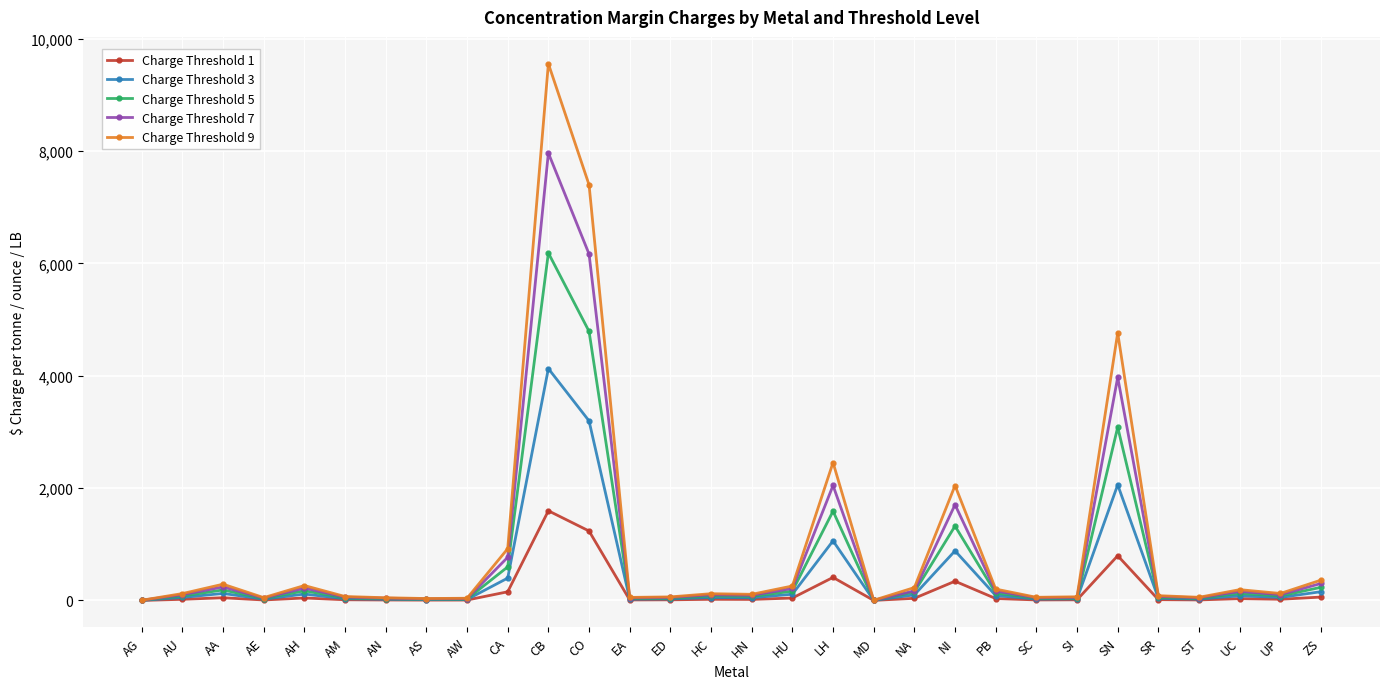

What is the label of the 24th point from the right?

AN